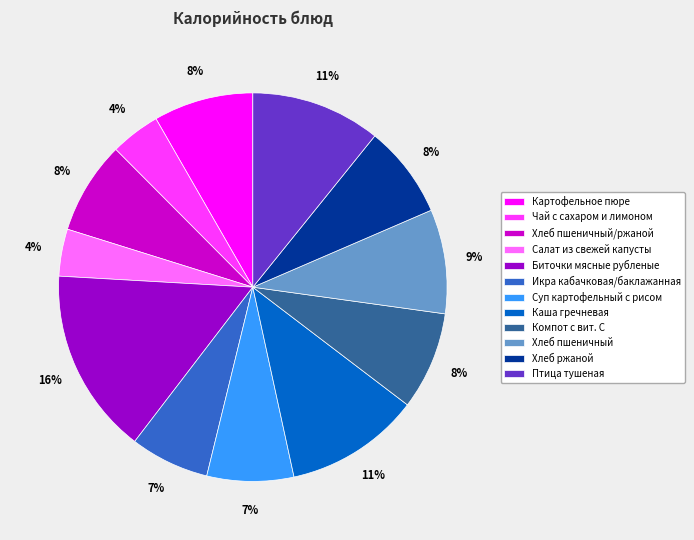

To the nearest percent, what portion does Компот с вит. С represent?

8%